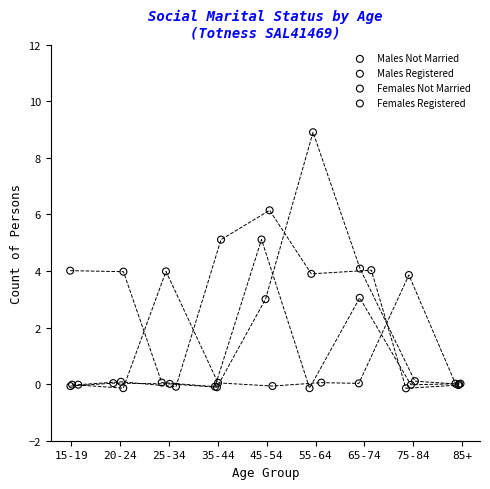

Which series reaches the maximum Y coordinate?

Males Registered